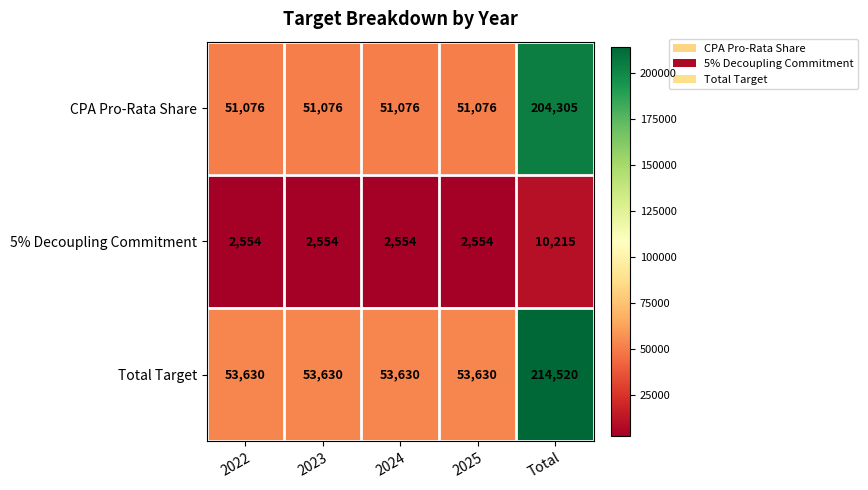

What is the approximate value of 5% Decoupling Commitment at Total, to the nearest 50?

10200